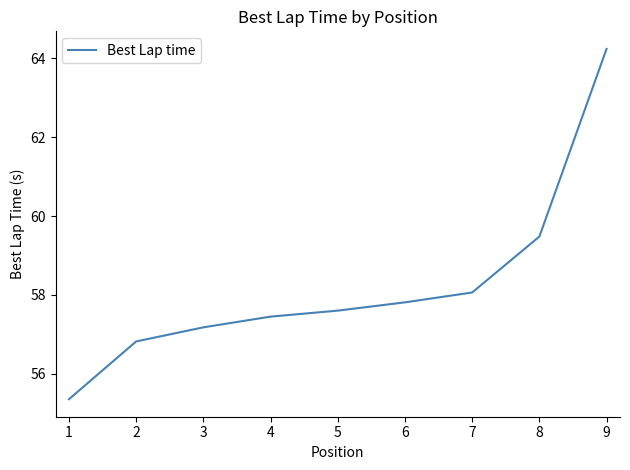

The value at 1 is 55.4. True or false?

True